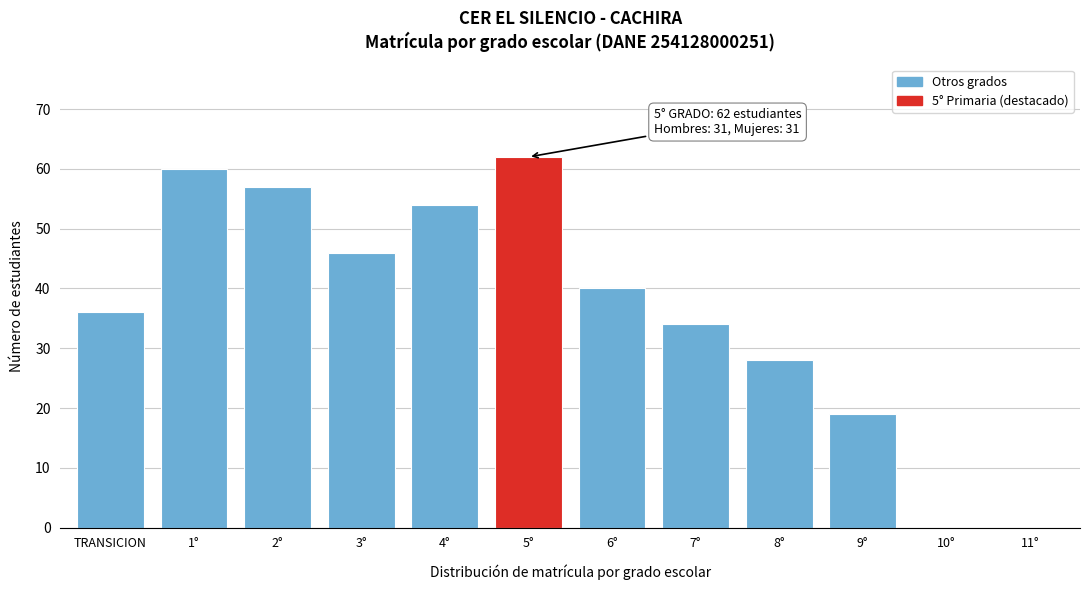

Reading left to right, list all the values displayed in this chart.

TRANSICION=36	1°=60	2°=57	3°=46	4°=54	5°=62	6°=40	7°=34	8°=28	9°=19	10°=0	11°=0